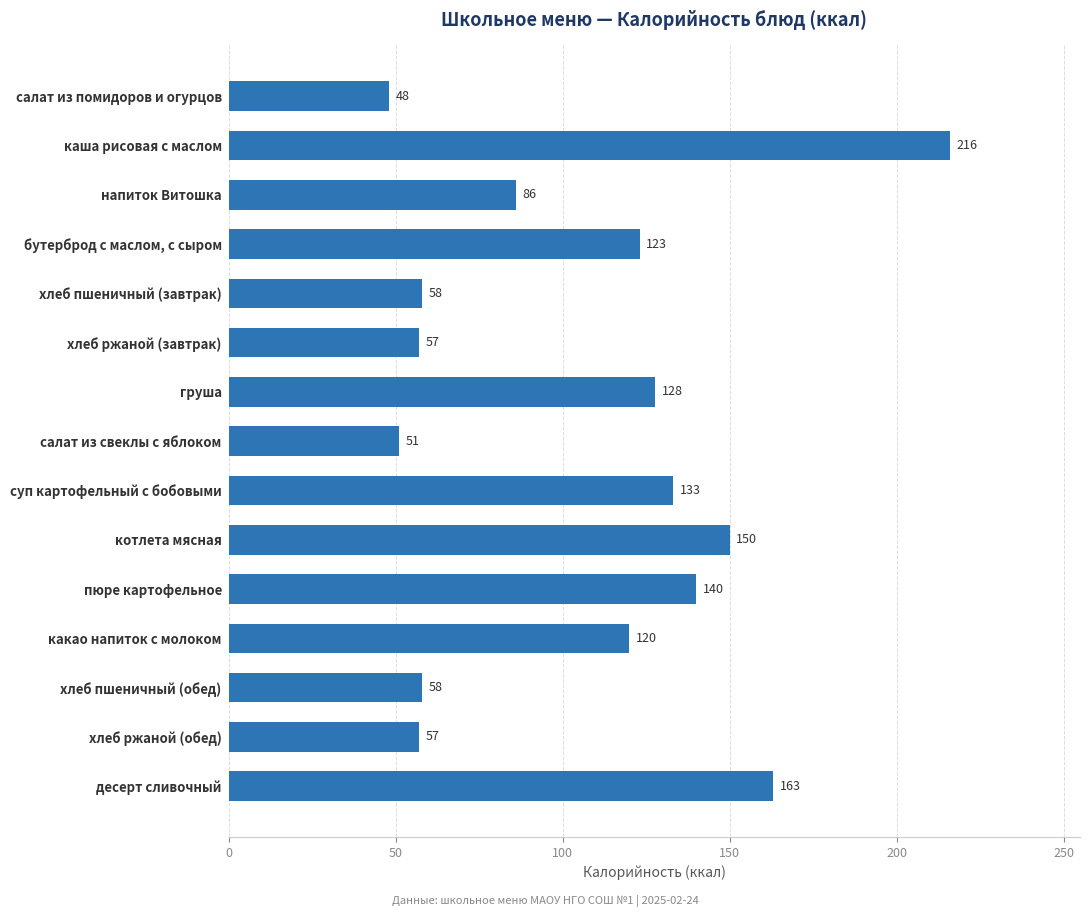

Which has a higher value, хлеб ржаной (завтрак) or салат из свеклы с яблоком?

хлеб ржаной (завтрак)